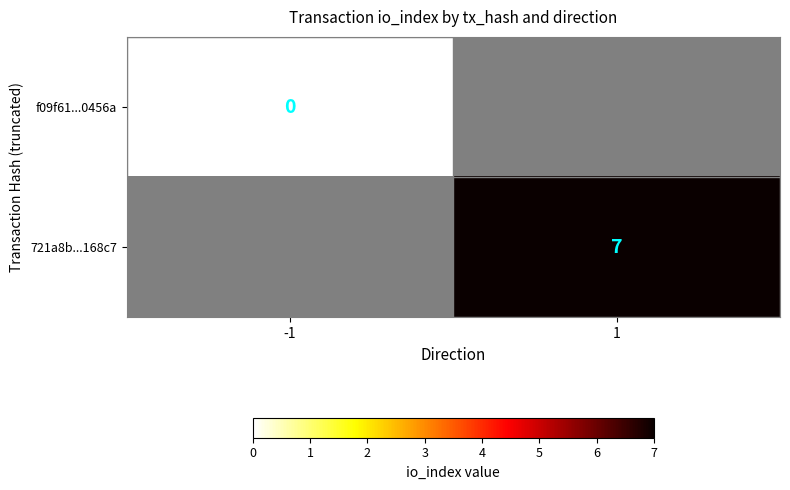

Count the number of categories in the chart.

2